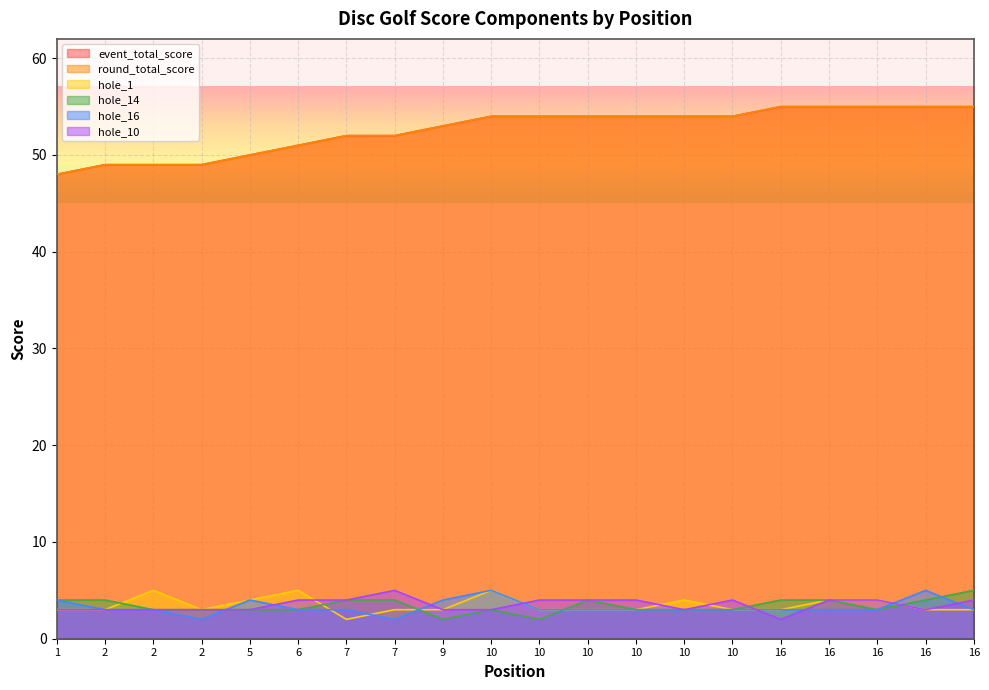

At which label is hole_1 closest to 3?

1